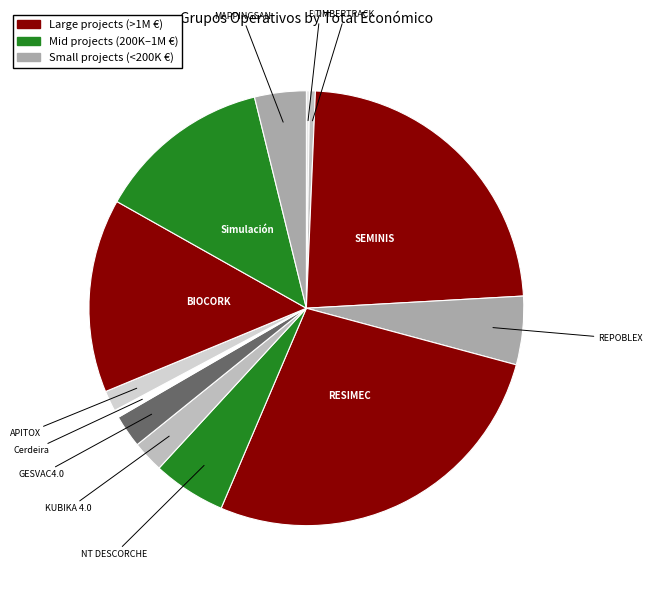

Rank the categories by value from lowest to highest.

EVNA (2017), TIMBERTRACK (2018), Cerdeira (2017), APITOX (2018), KUBIKA 4.0 (2018), GESVAC4.0 (2021), MAPPINGSAN (2018), REPOBLEX (2017), NT DESCORCHE (2017), Simulación (2018), BIOCORK (2017), SEMINIS (2018), RESIMEC (2018)